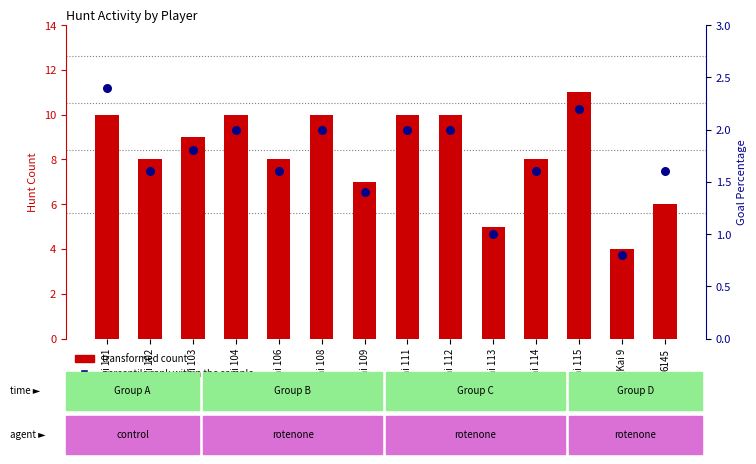

At how many categories does at least one series exceed 8?

7